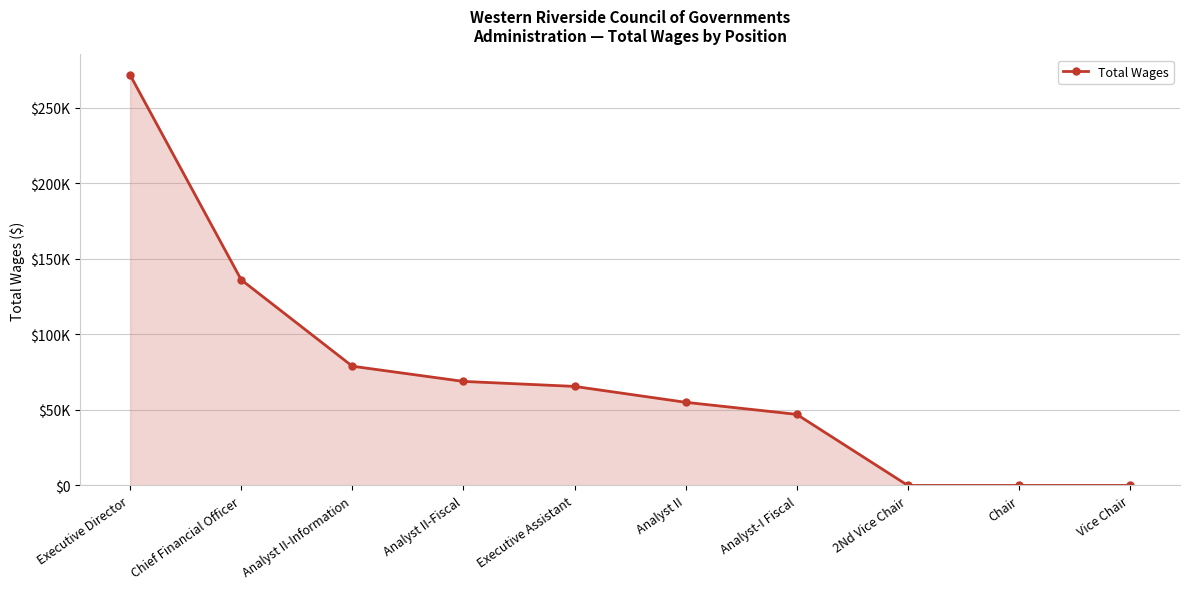

Between Chief Financial Officer and Chair, which is larger?

Chief Financial Officer